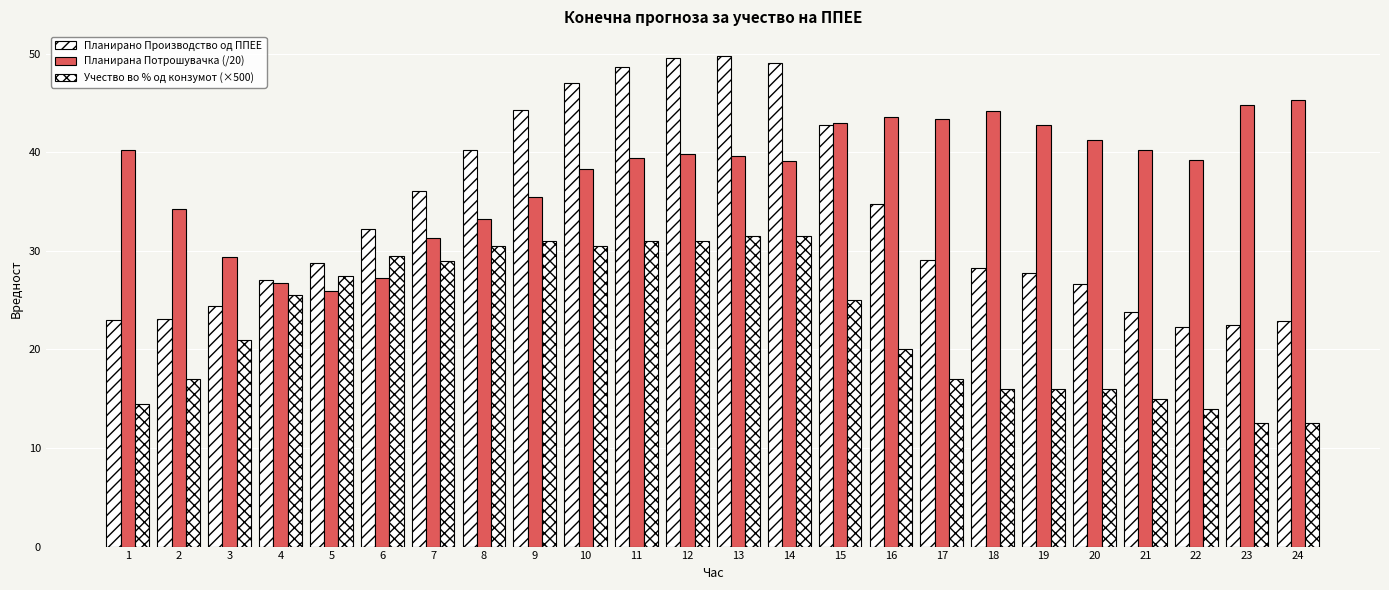

Are the bars grouped side by side (vs. stacked)?

Yes